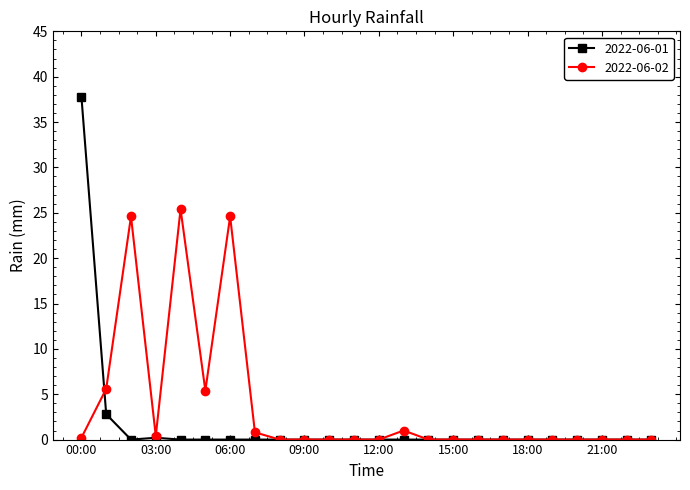

Which series has the widest spread of values?

2022-06-01